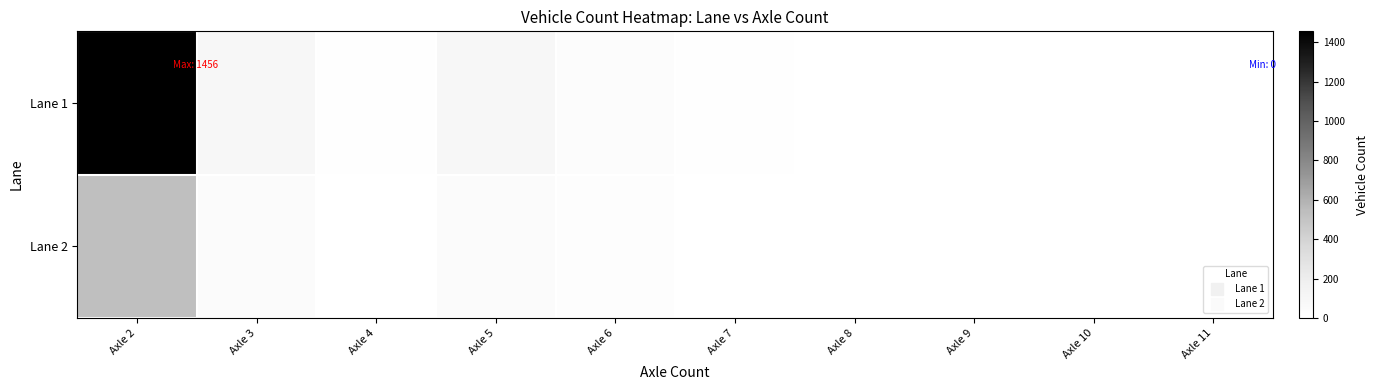

How many series are shown in this chart?

2